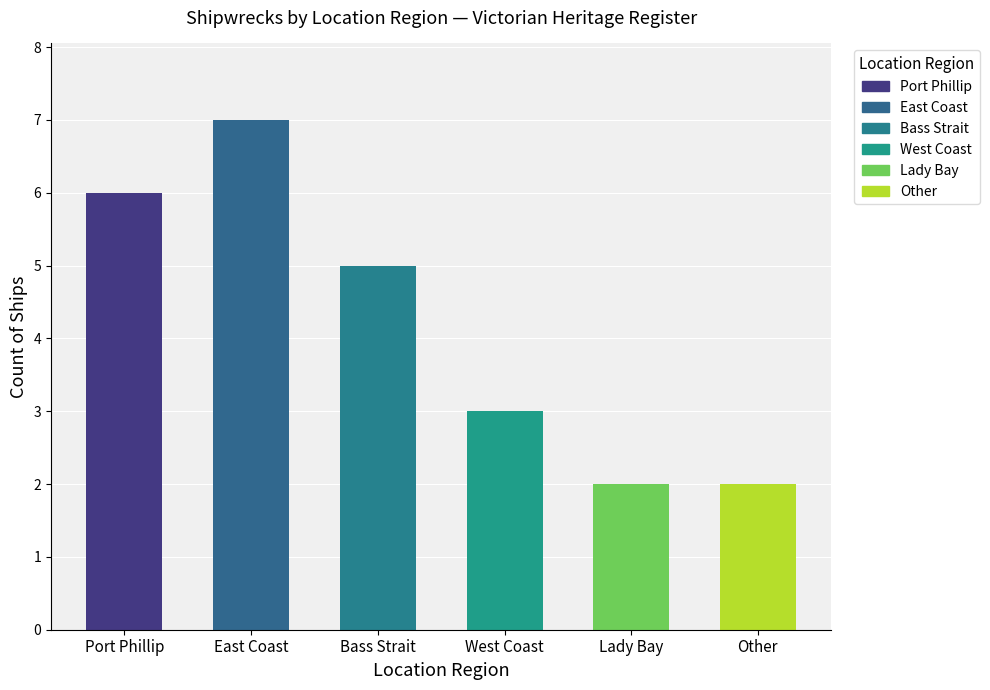

Between East Coast and Port Phillip, which is larger?

East Coast